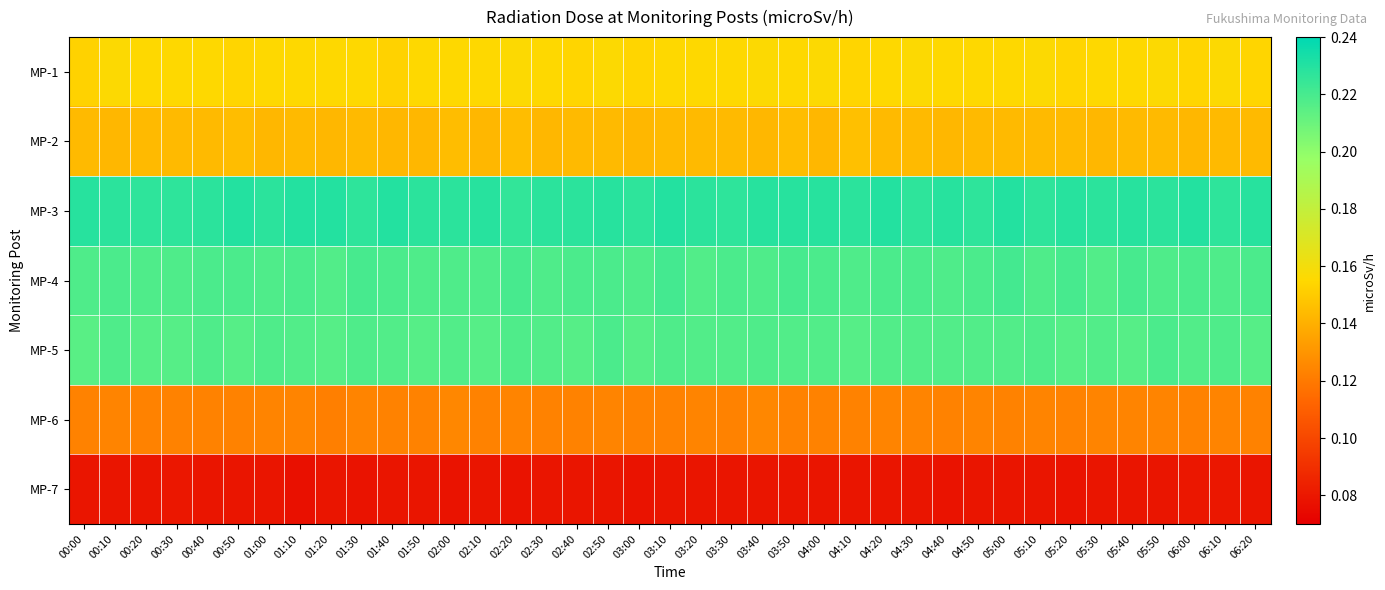

At how many categories does at least one series exceed 0?

39